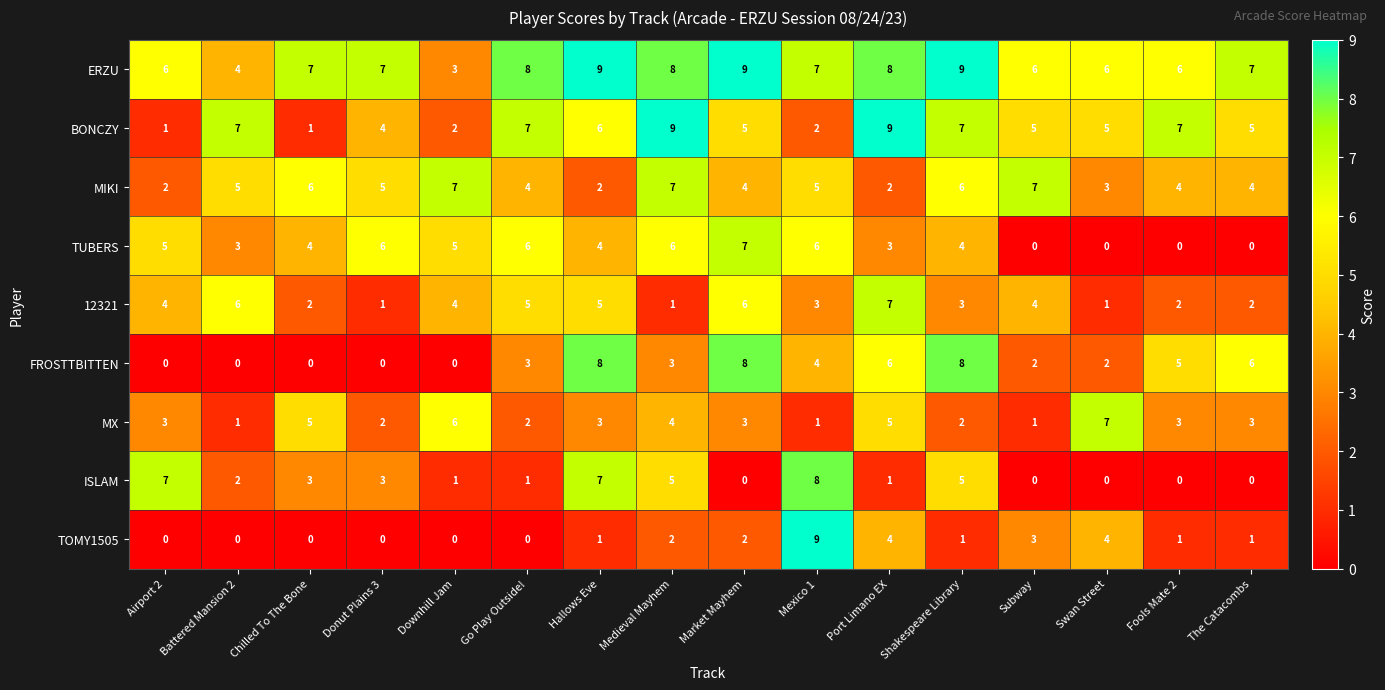

Is the value of ISLAM at Airport 2 greater than the value of FROSTTBITTEN at Mexico 1?

Yes